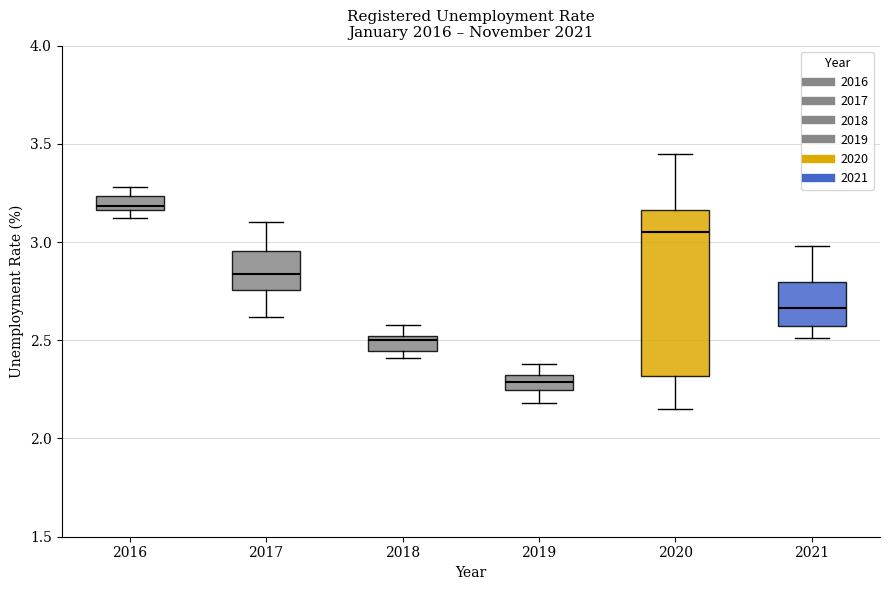

Which box's median line is the lowest?

2019